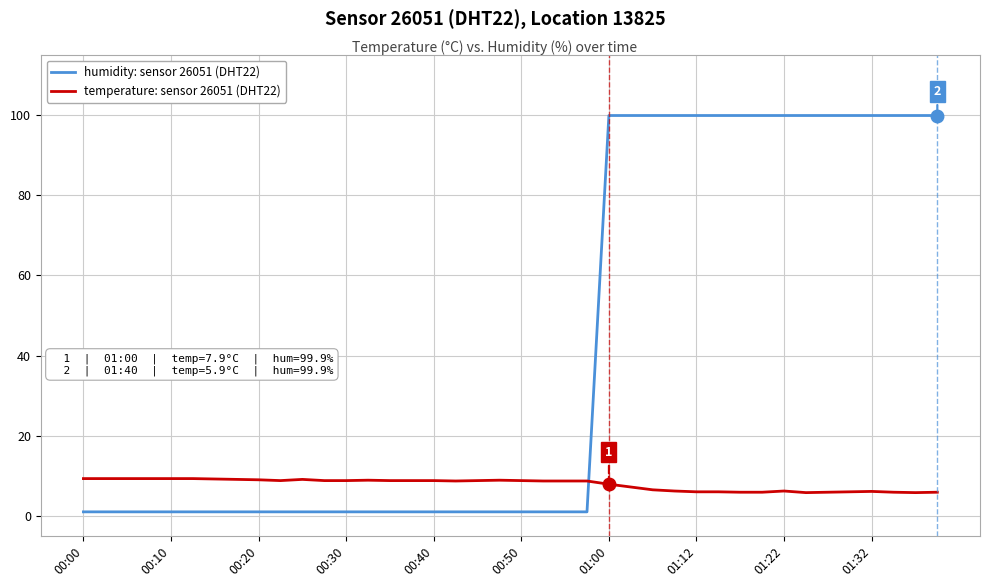

What is the greatest value displayed?

99.9